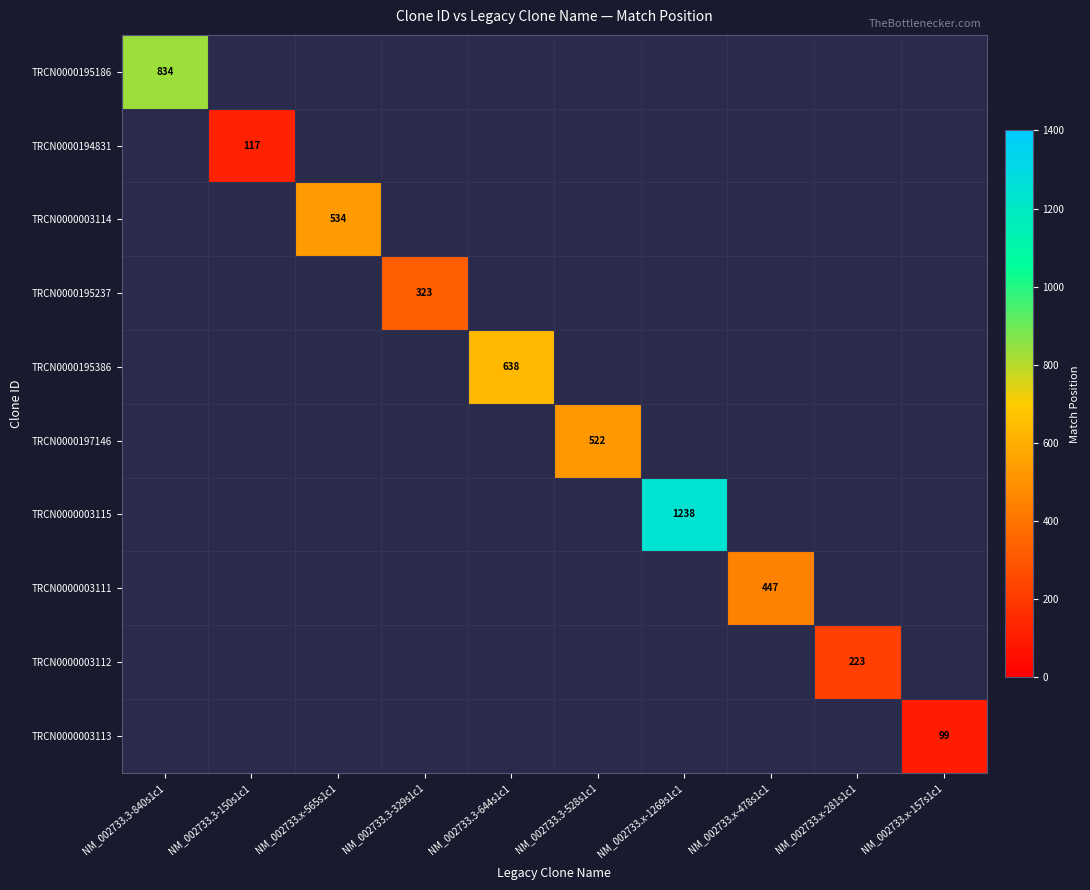

Which category has the highest value across all series?

NM_002733.x-1269s1c1